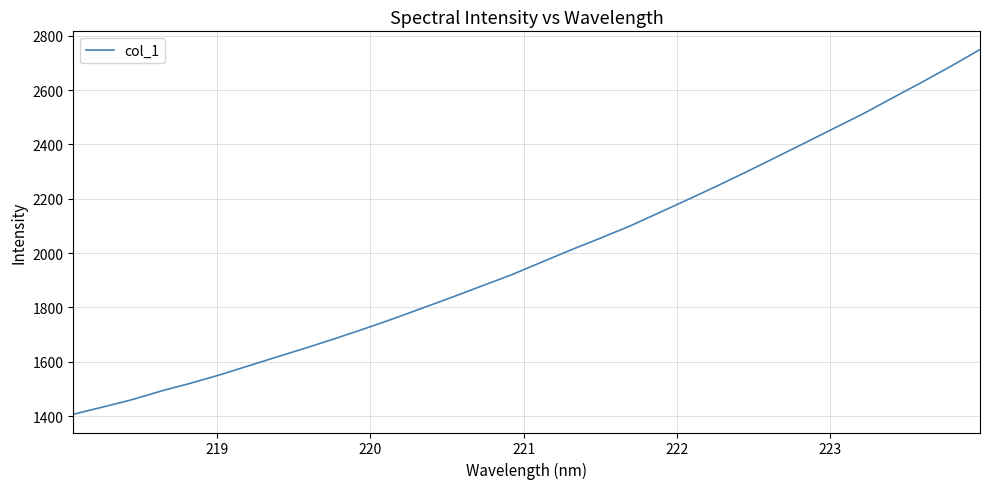

What is the greatest value displayed?

2748.8